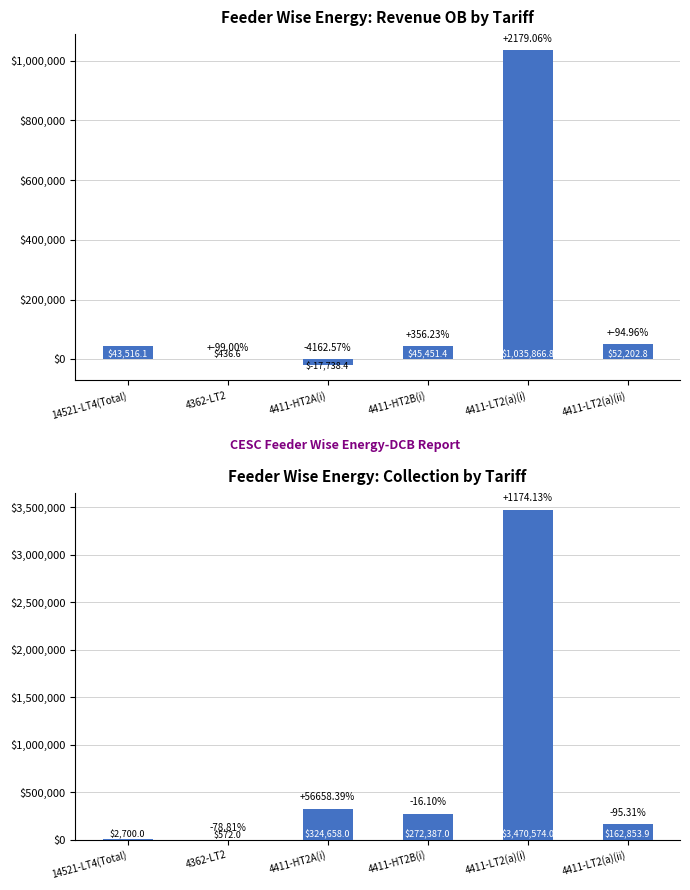

Which series has the largest range (max minus min)?

Total Collection